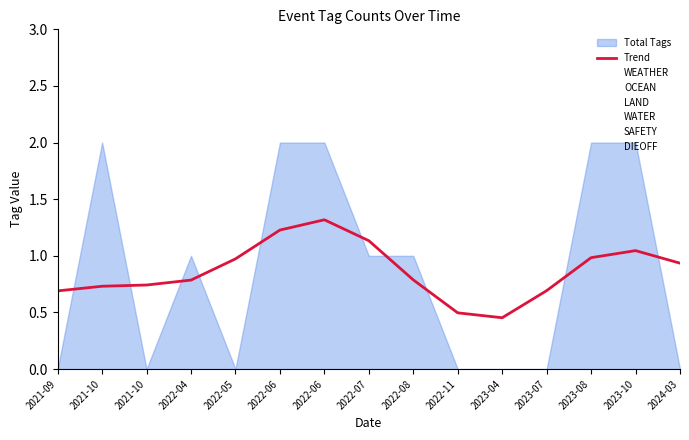

Read the value at 2022-07.

1.1